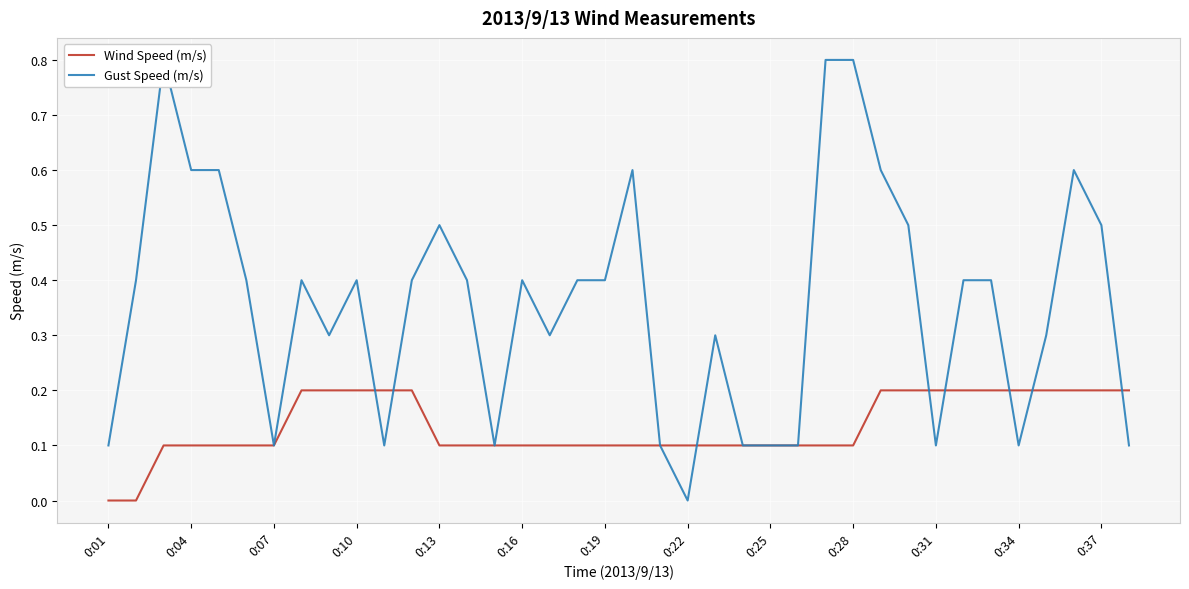

True or false: Wind Speed (m/s) has more than 2 points higher than both neighbors.

False